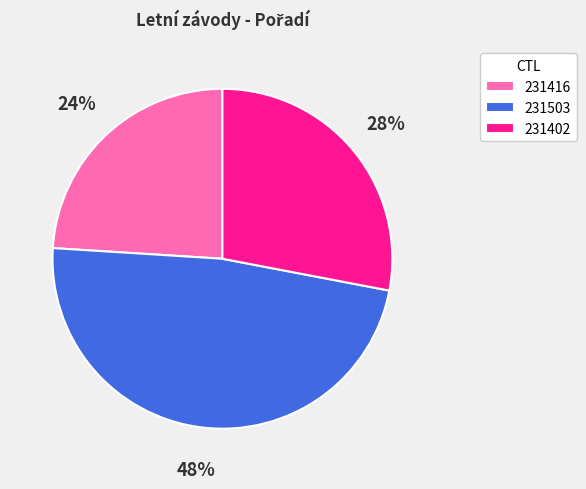

To the nearest percent, what percentage of the pie is 231402?

28%